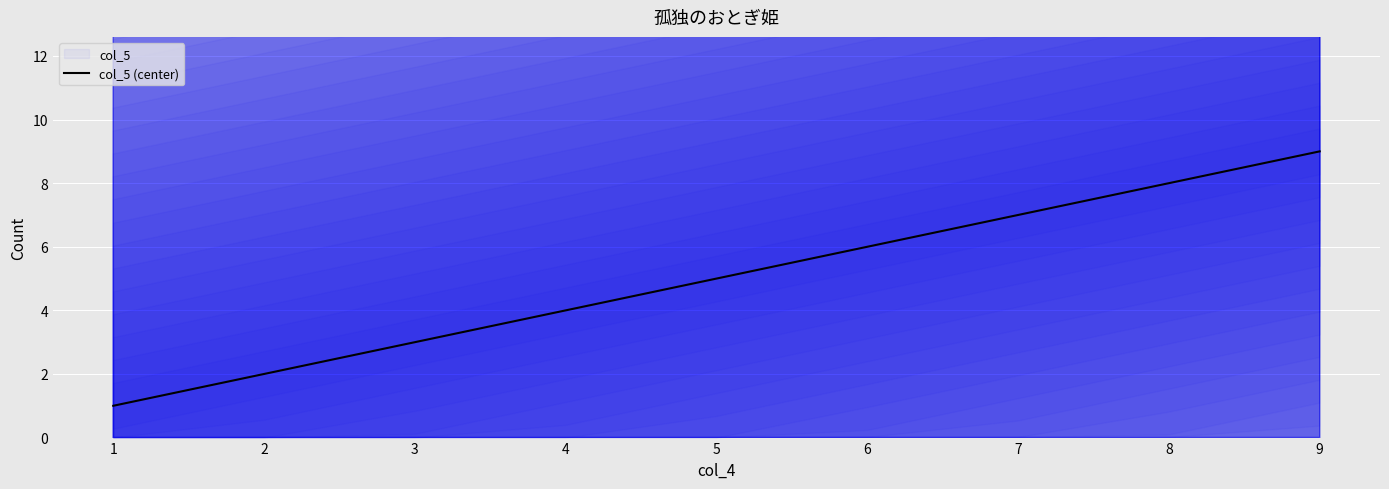

Rank the categories by value from highest to lowest.

9, 8, 7, 6, 5, 4, 3, 2, 1